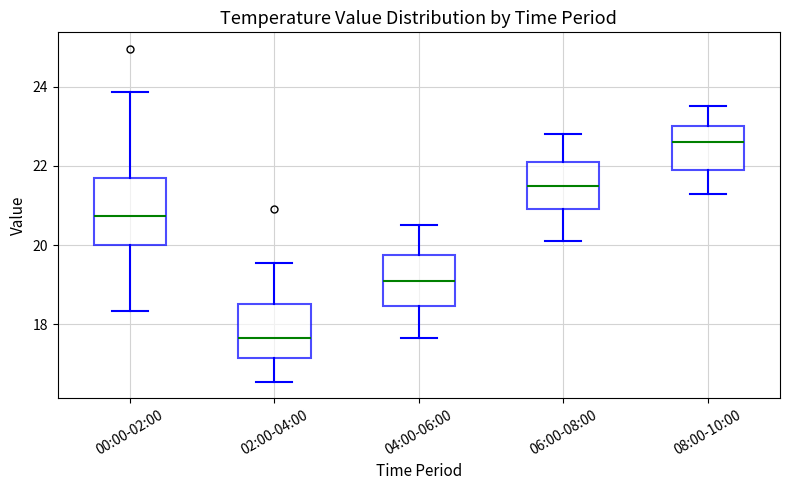

Reading left to right, transcribe this box plot: for each box, give where its median line is, the range the box spans, and where its two whiskers end, as read against the y-axis. The values are not printed on the chart, so give them approximately, as read against the axis.

00:00-02:00: median 20.8, box 20.0 to 21.8, whiskers 18.4 to 23.8
02:00-04:00: median 17.6, box 17.2 to 18.6, whiskers 16.6 to 19.6
04:00-06:00: median 19.2, box 18.4 to 19.8, whiskers 17.6 to 20.6
06:00-08:00: median 21.6, box 21.0 to 22.2, whiskers 20.2 to 22.8
08:00-10:00: median 22.6, box 22.0 to 23.0, whiskers 21.4 to 23.6